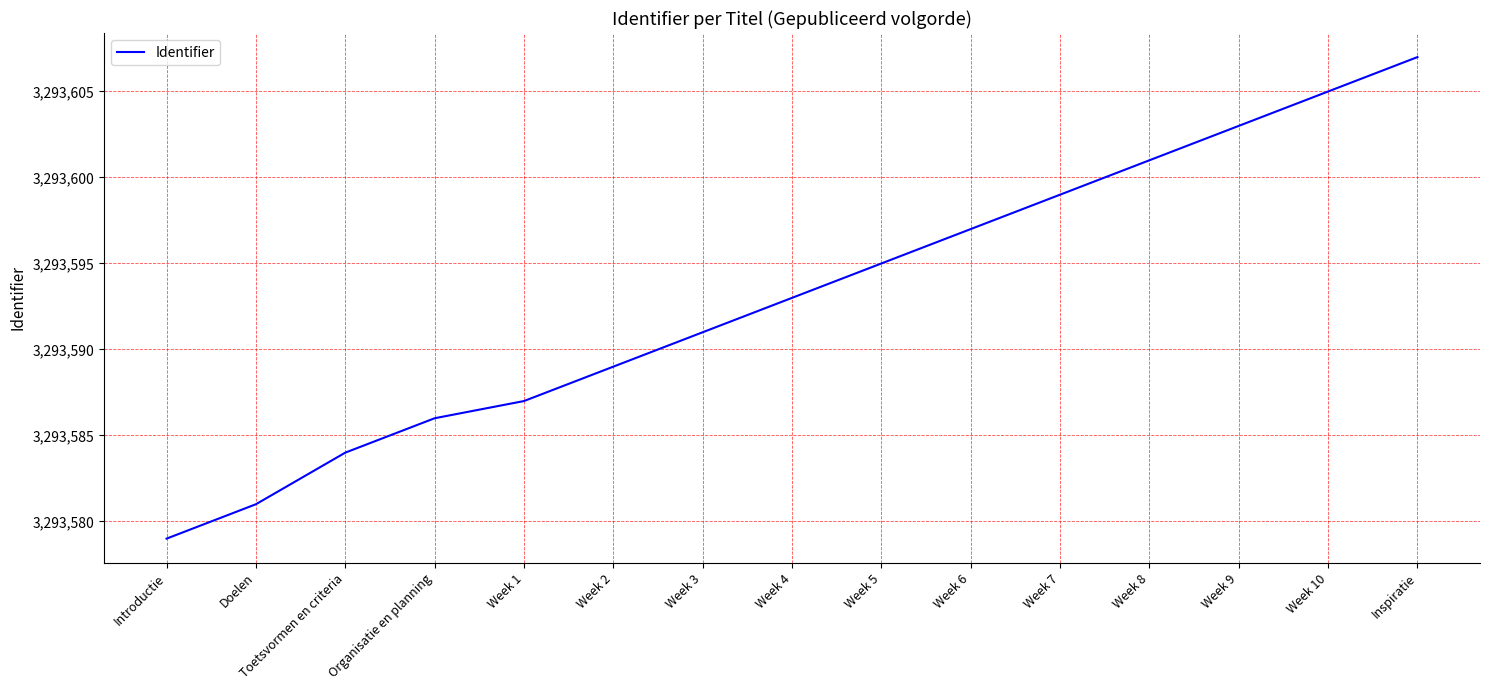

List the labels in order of value, smallest first.

Introductie, Doelen, Toetsvormen en criteria, Organisatie en planning, Week 1, Week 2, Week 3, Week 4, Week 5, Week 6, Week 7, Week 8, Week 9, Week 10, Inspiratie